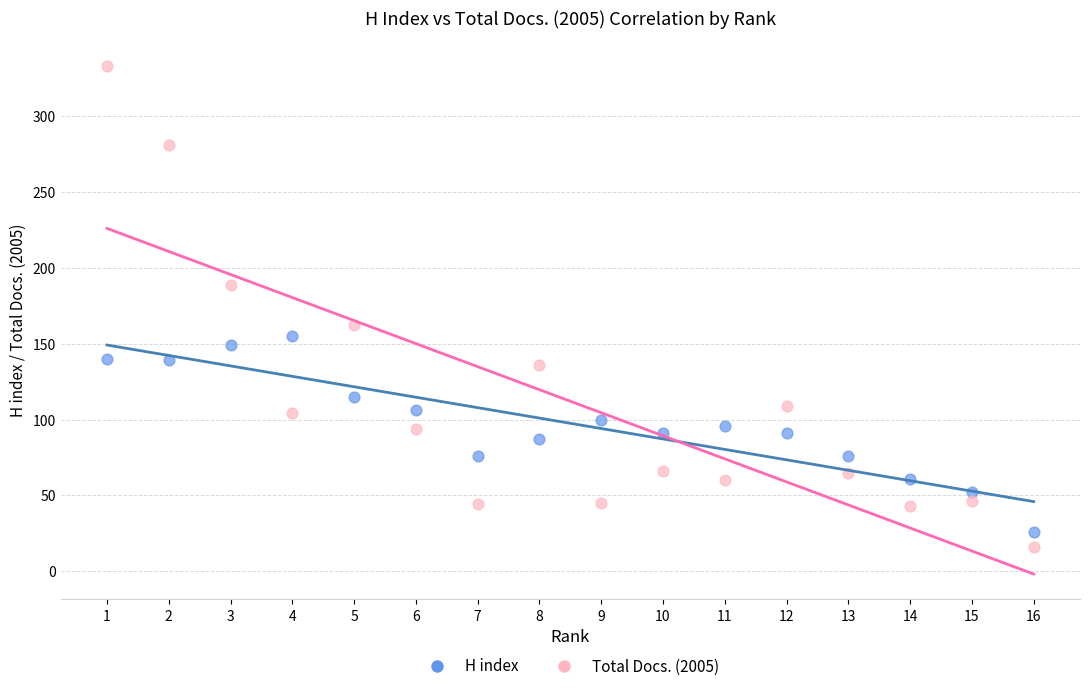

Across all data points, what is the range of Y values (max minus min)?

317